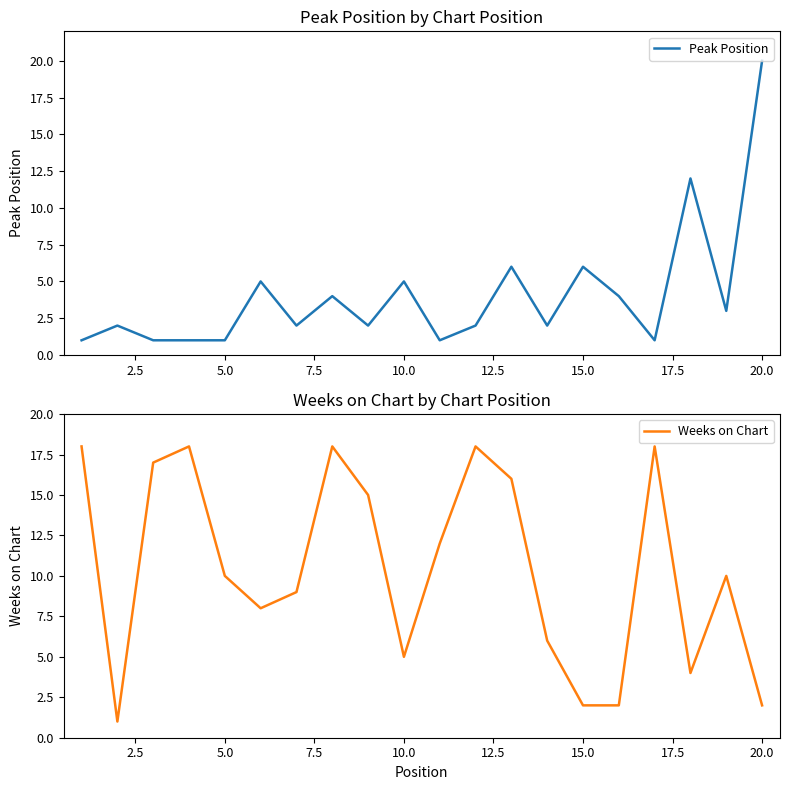

Reading left to right, what are all the values shown in this chart?

Peak Position: 1	2	1	1	1	5	2	4	2	5	1	2	6	2	6	4	1	12	3	20
Weeks on Chart: 18	1	17	18	10	8	9	18	15	5	12	18	16	6	2	2	18	4	10	2